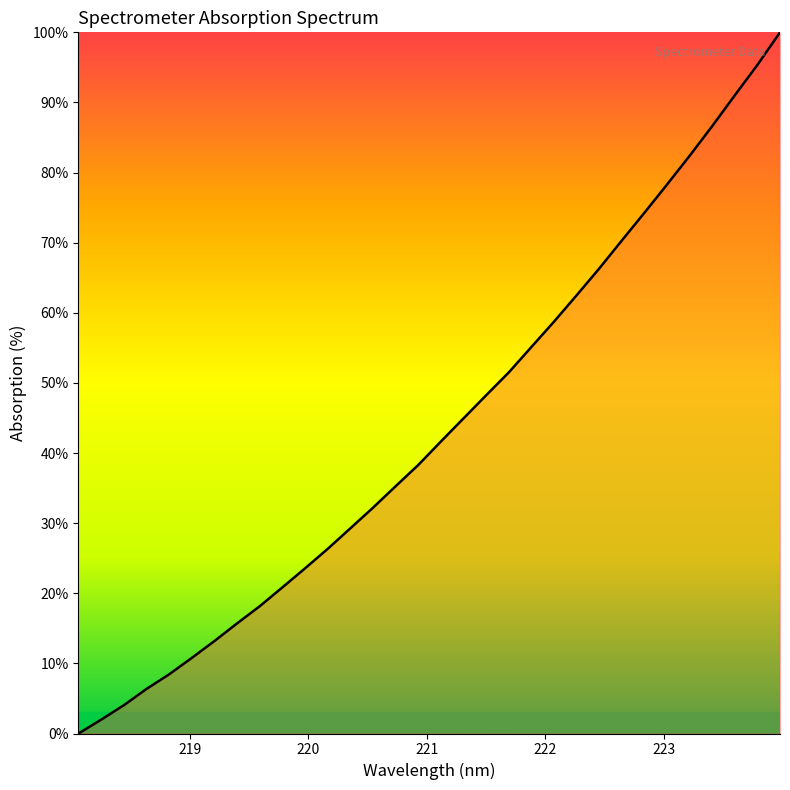

Count the number of values greater than 41.

16